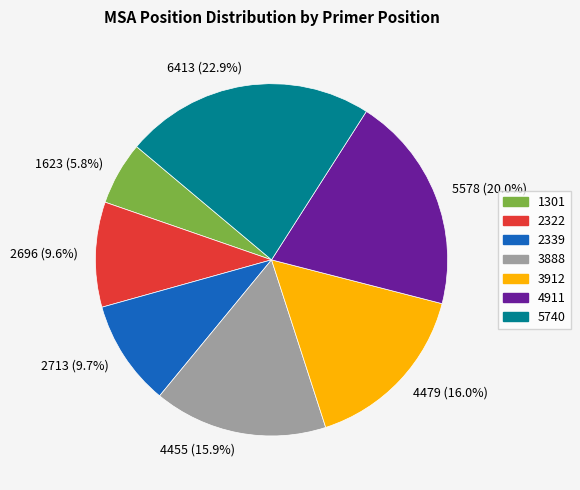

Is it true that 4911 is 29% of the pie?

False